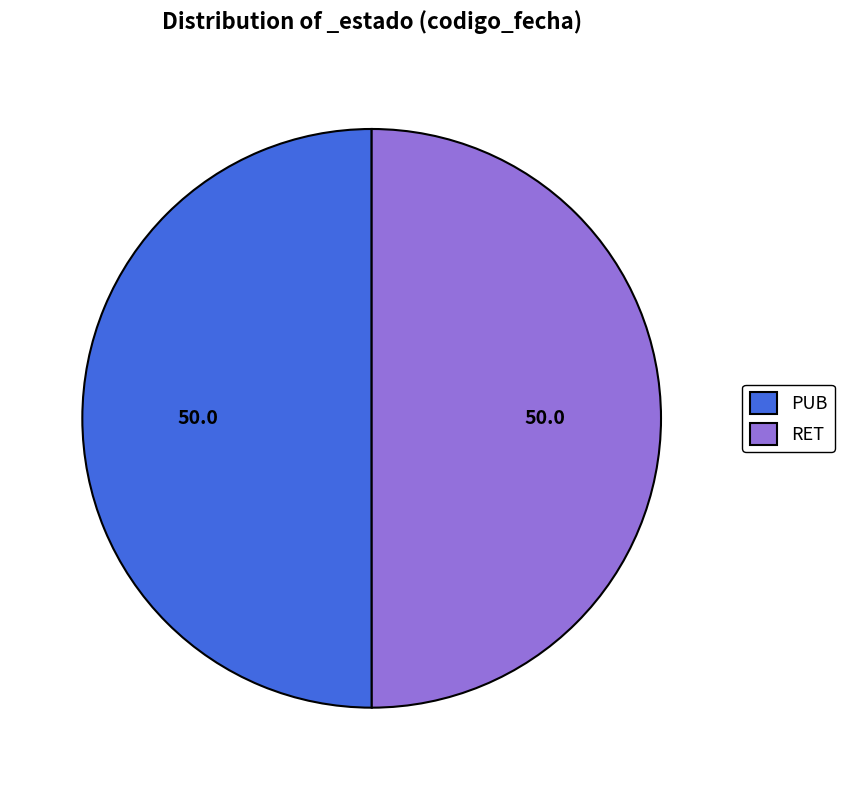

The RET slice represents 37% of the pie. True or false?

False